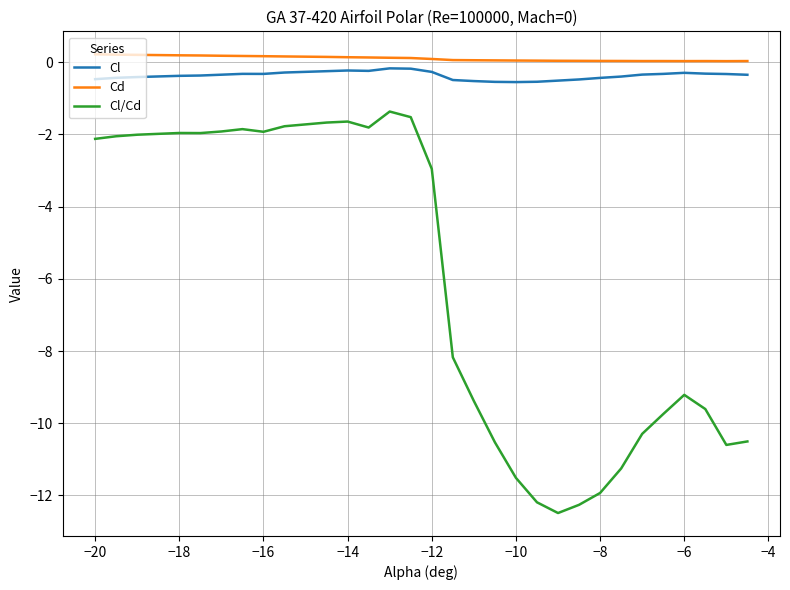

True or false: Cl/Cd and Cd cross at least once.

False